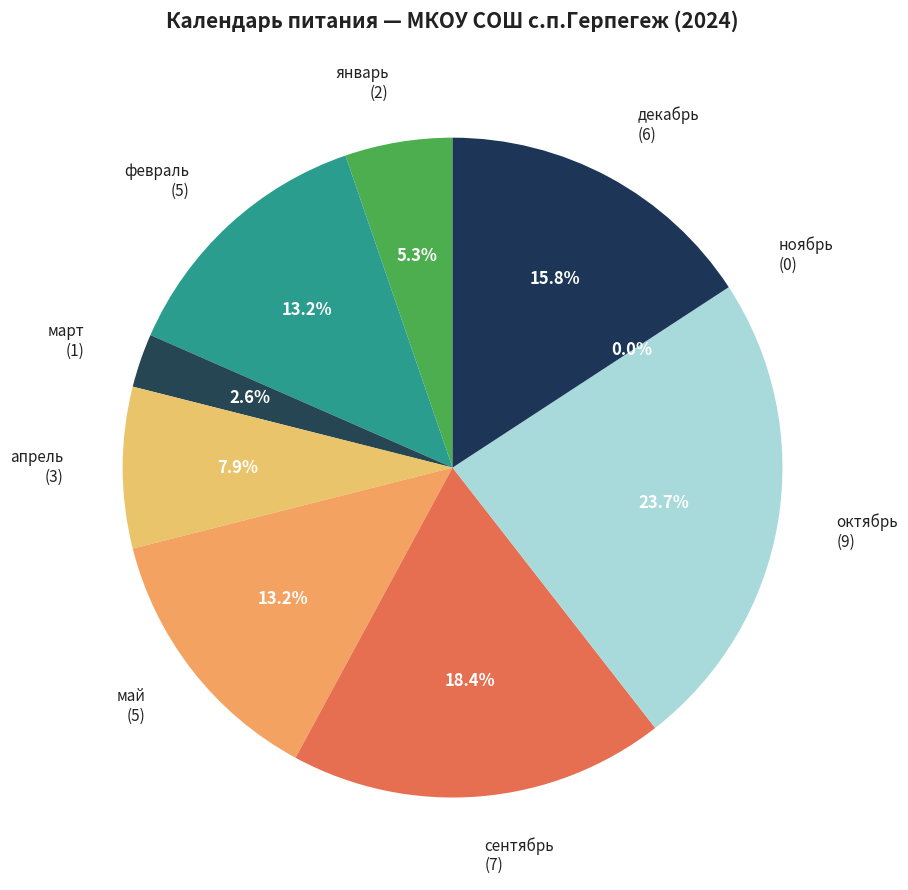

How many slices are in this pie chart?

9